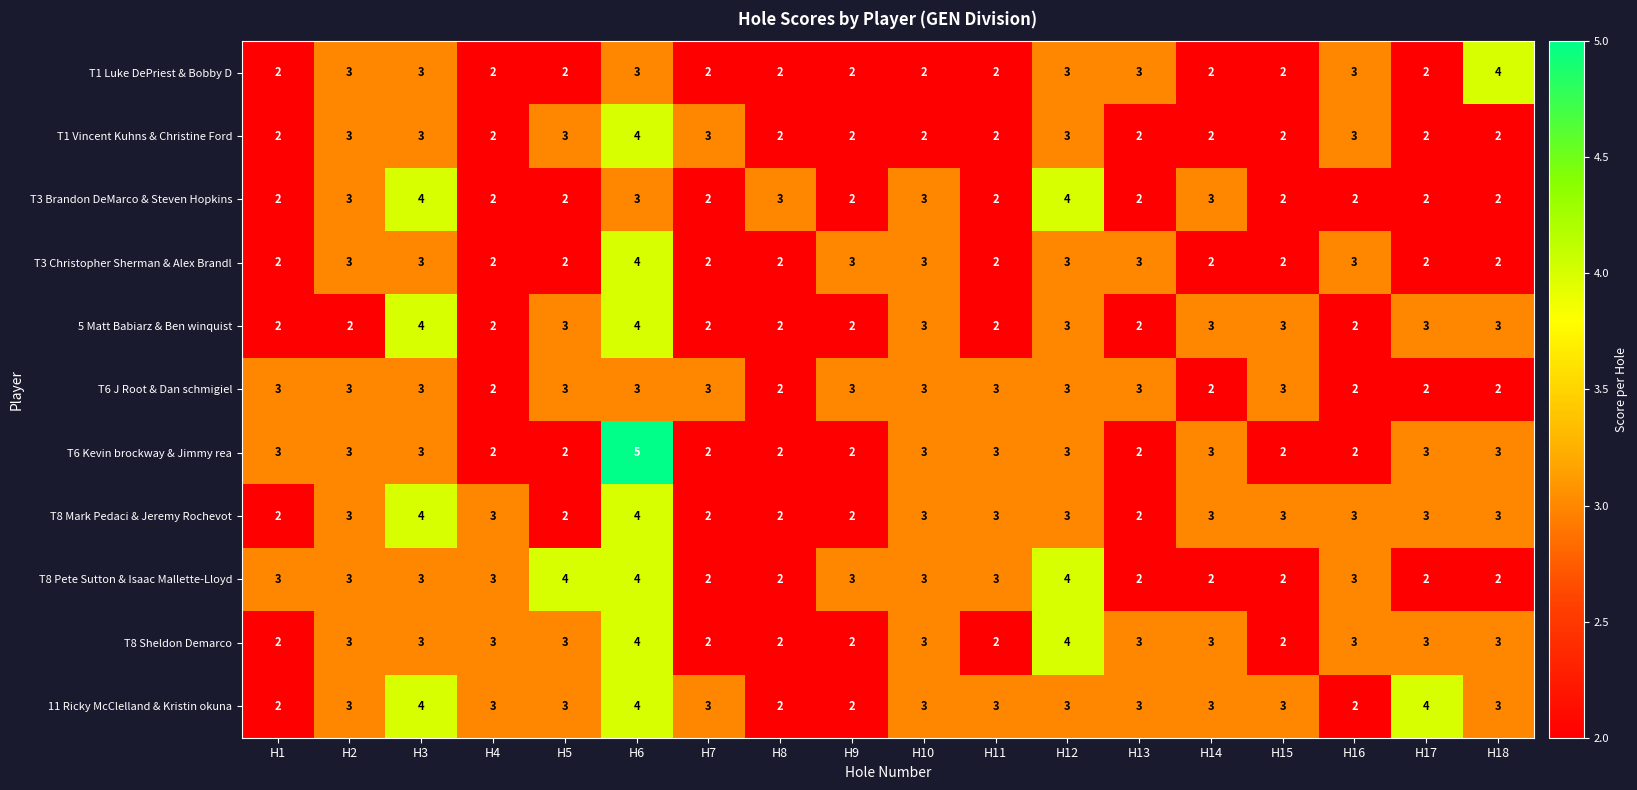

How many series are shown in this chart?

11